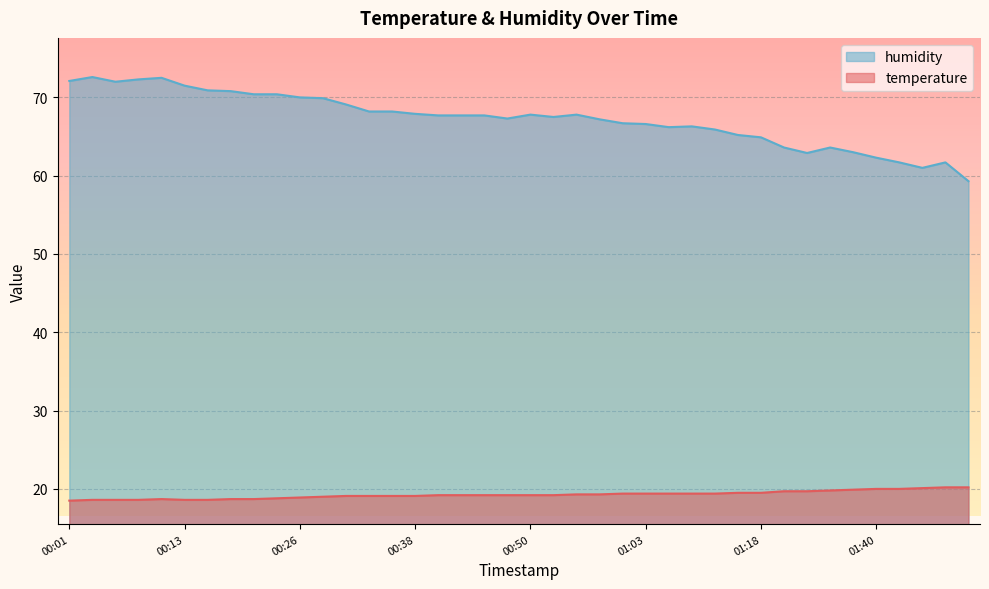

Is it true that temperature equals 4.3 at 01:03?

False